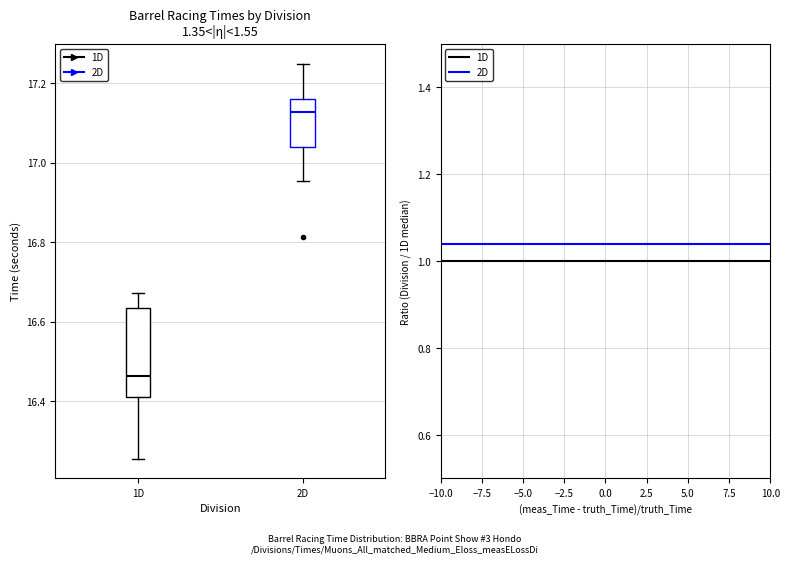

Comparing the boxes themselves (not the whiskers), which one is the tallest?

1D